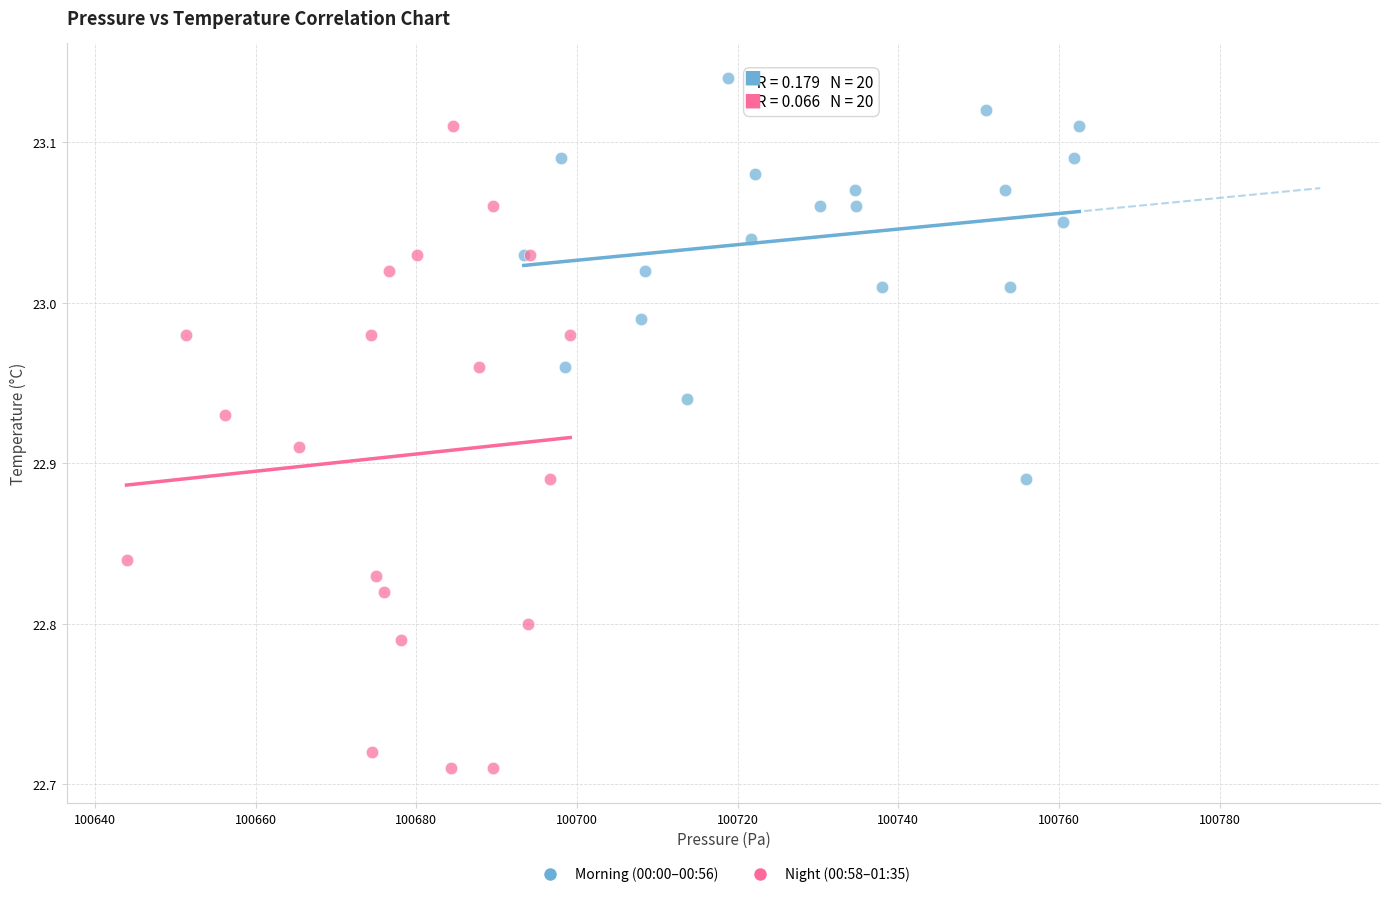

Which series contains the lowest Y value?

Night (00:58–01:35)